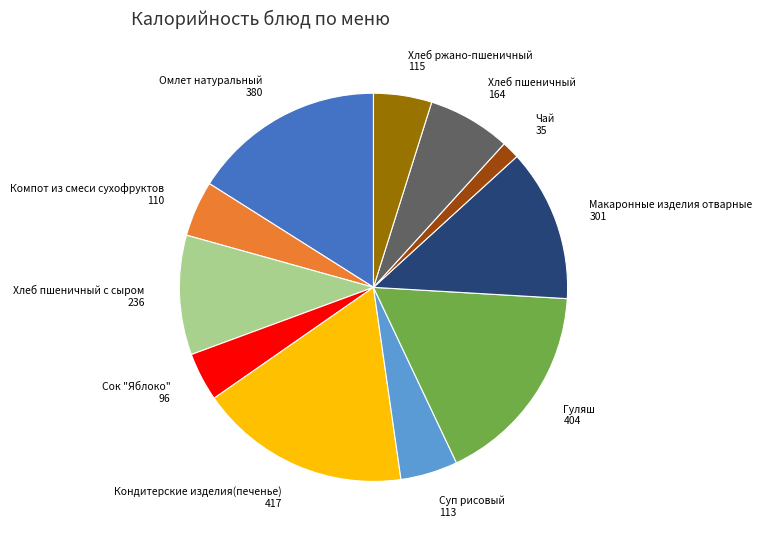

Combined, do Компот из смеси сухофруктов and Хлеб пшеничный с сыром account for over 50%?

No